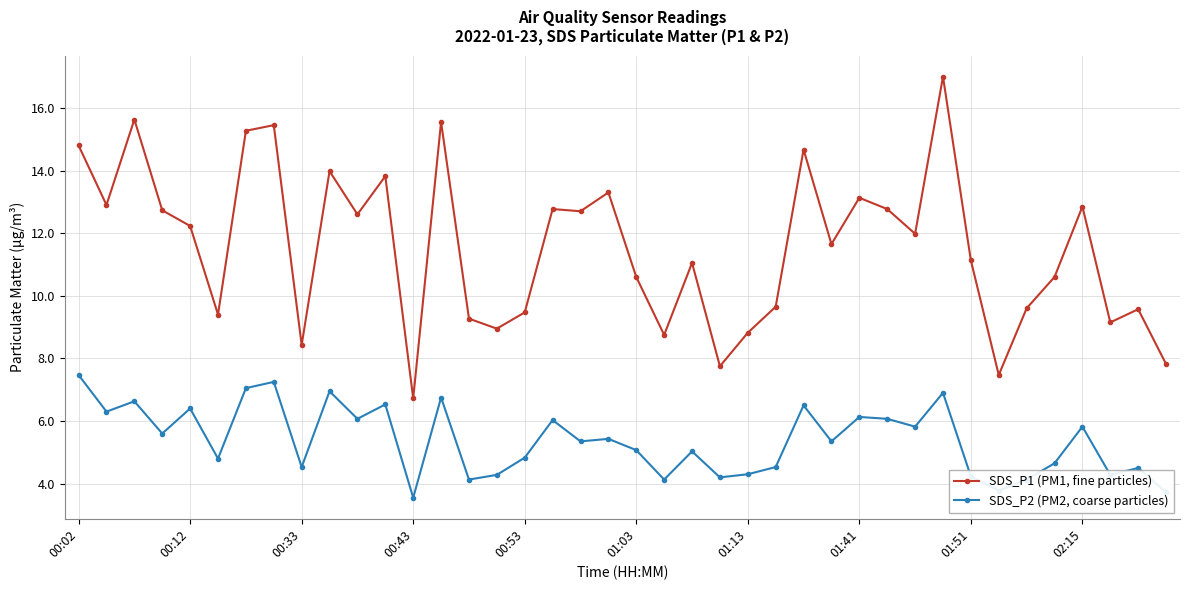

What is the greatest value displayed?

17.0